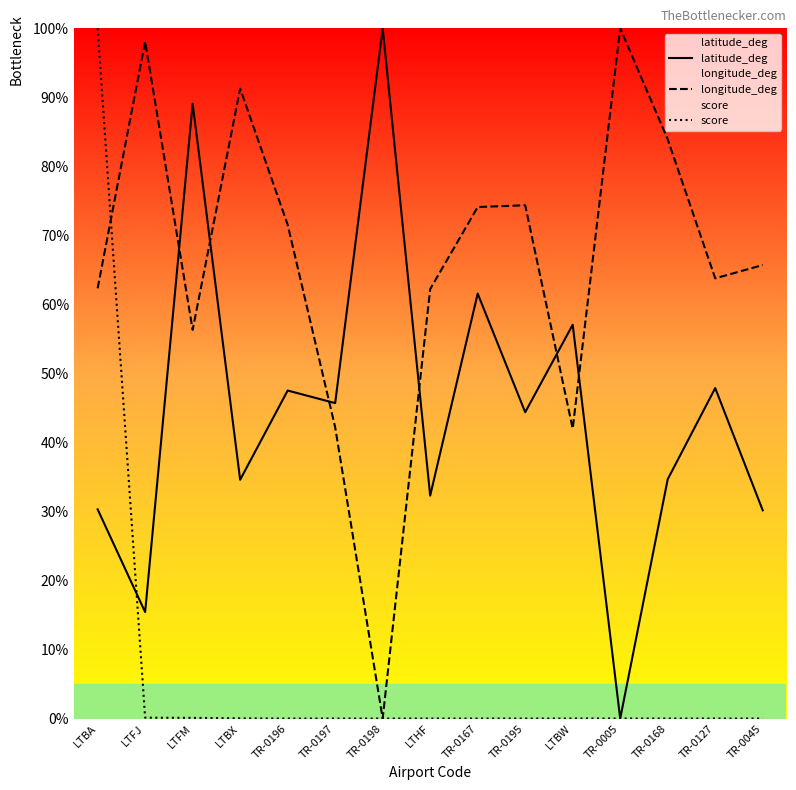

List the series in order of their peak value, highest first.

latitude_deg, longitude_deg, score